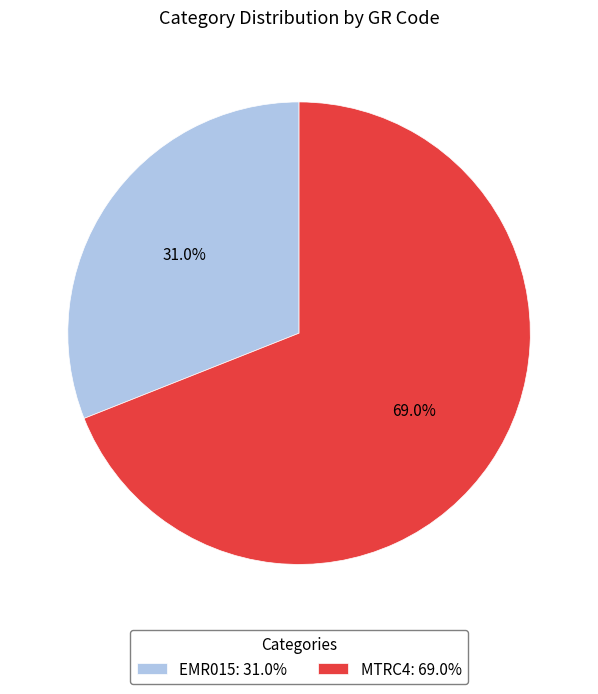

To the nearest percent, what is the difference between the MTRC4 and EMR015 slice percentages?

38%